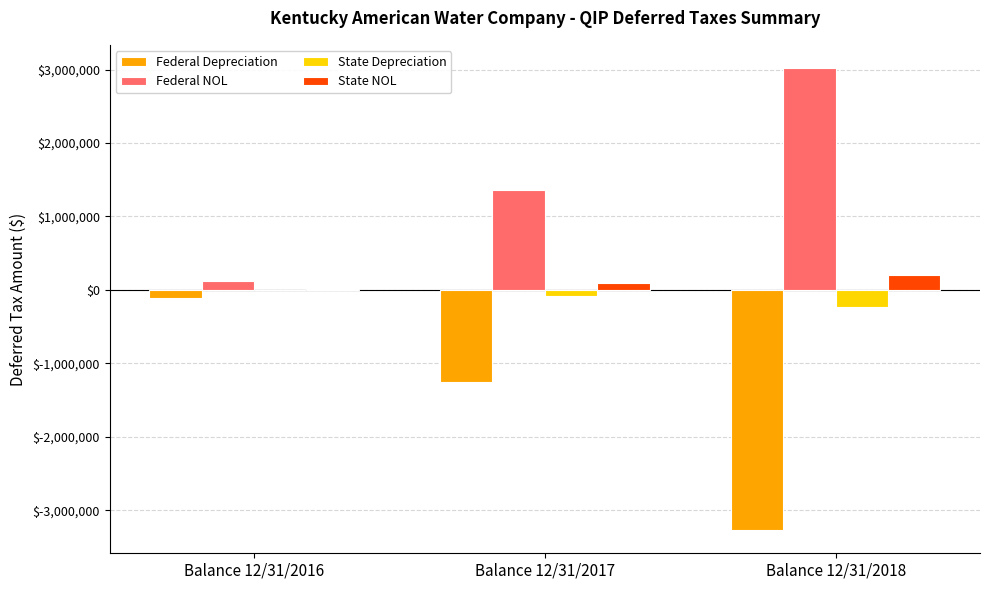

Are the bars horizontal?

No